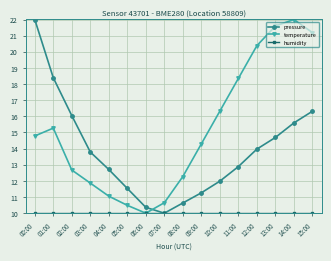

At how many categories does at least one series exceed 20?

5